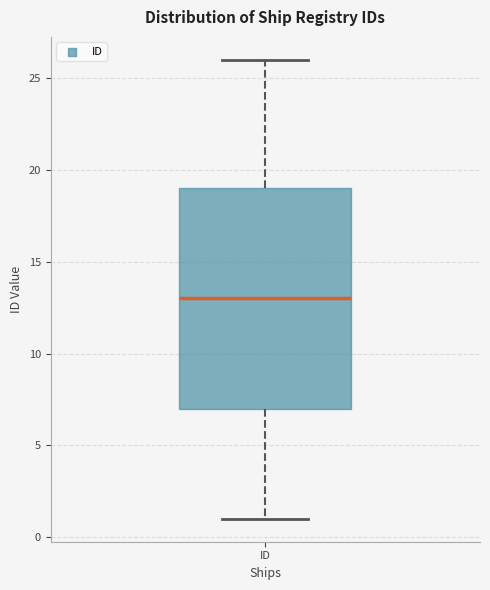

Where is the lower edge of the box for ID on the y-axis? The values are not printed on the chart, so give them approximately, as read against the axis.

7